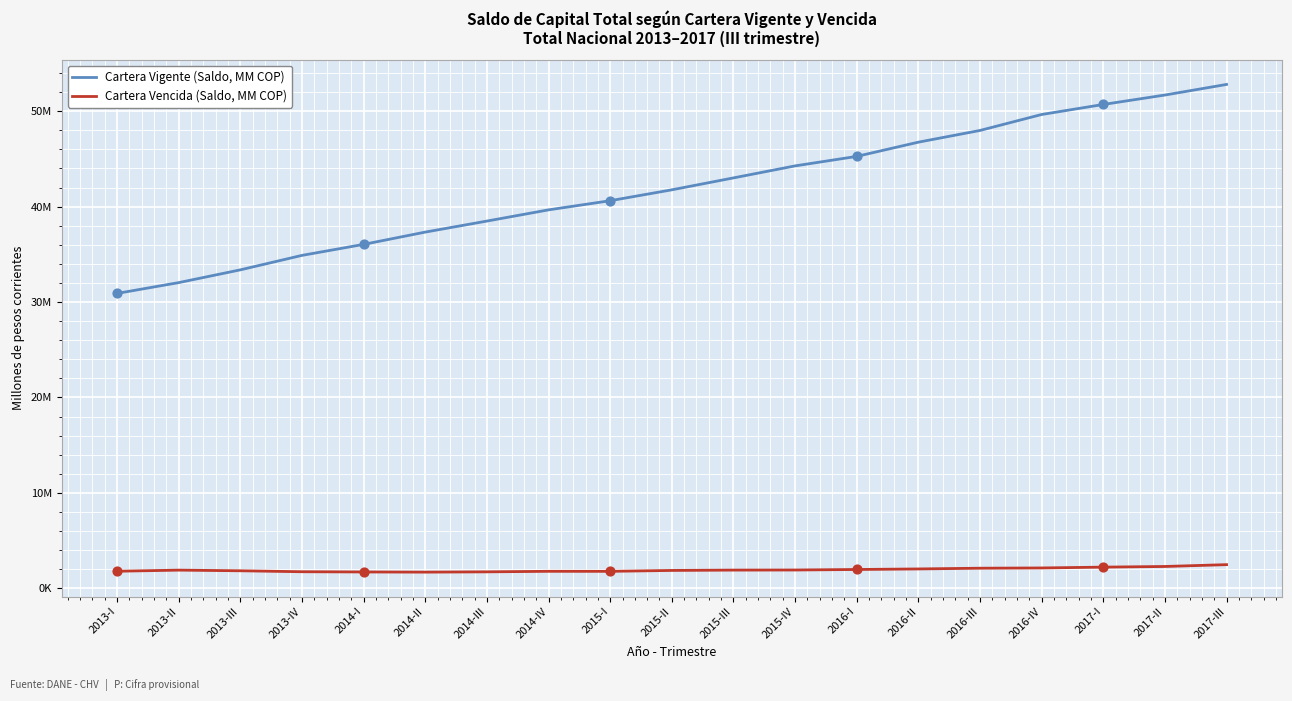

Is the value of Cartera Vencida (Saldo, MM COP) at 2016-I greater than the value of Cartera Vigente (Saldo, MM COP) at 2017-II?

No